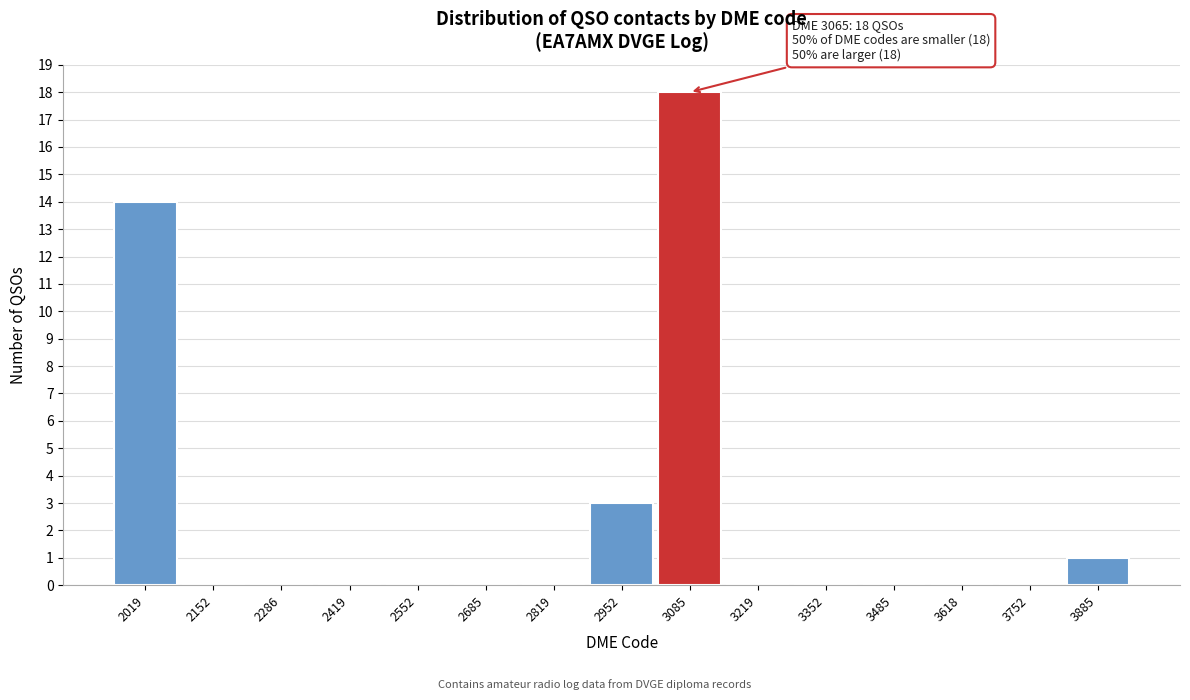

Over which range of the x-axis is the bar tallest?

3020 to 3160